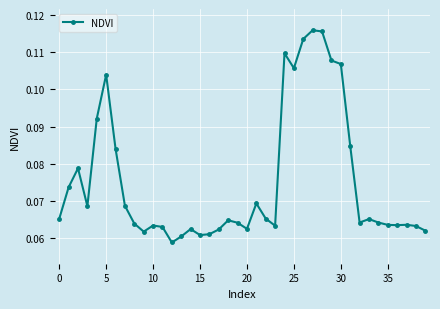

Count the values in the range 0 to 1.

40